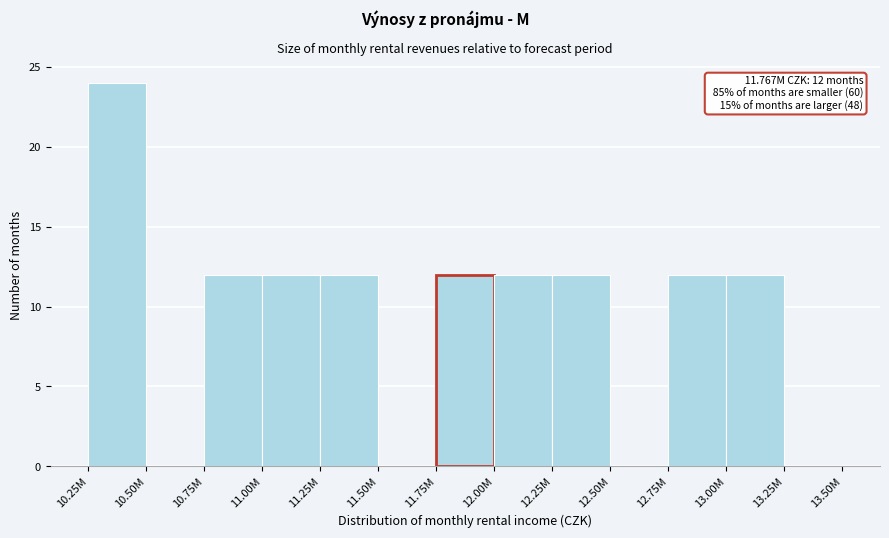

Reading right to left, extract all data points from this chart.

13.25M=0	13.00M=12	12.75M=12	12.50M=0	12.25M=12	12.00M=12	11.75M=12	11.50M=0	11.25M=12	11.00M=12	10.75M=12	10.50M=0	10.25M=24